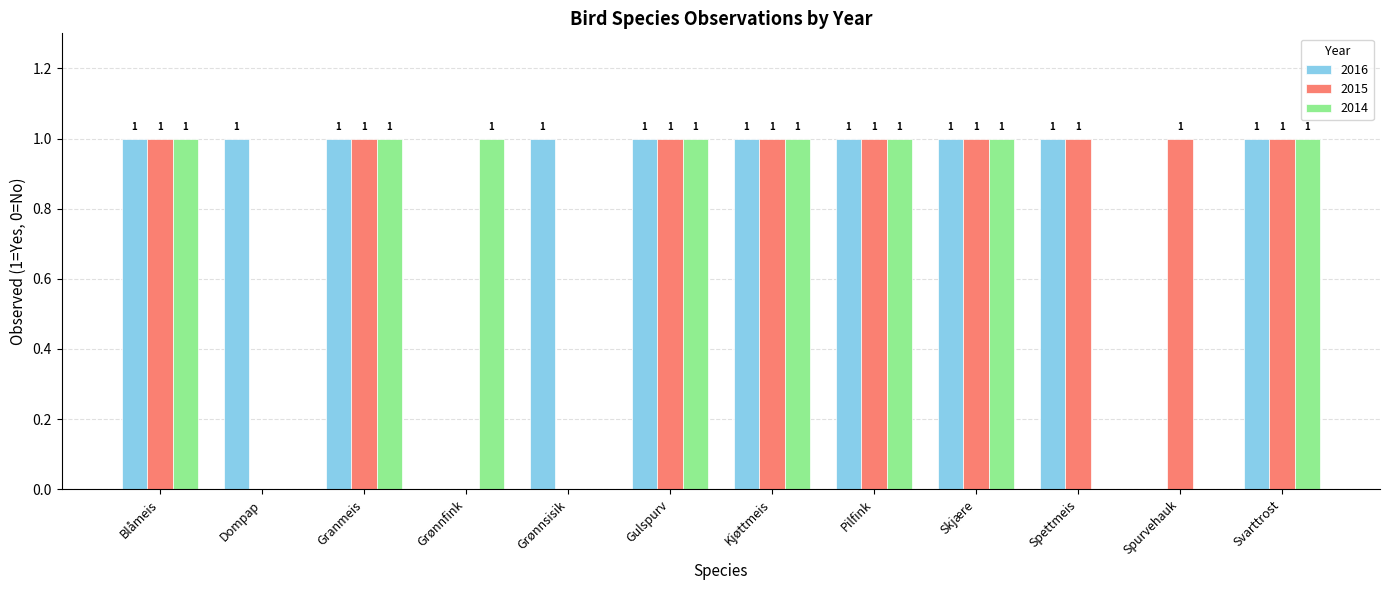

Which series has the largest total across all categories?

2016